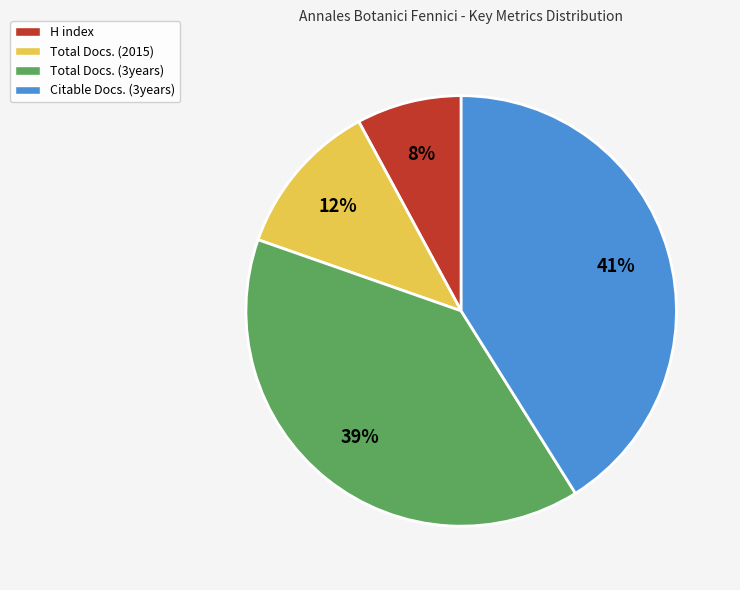

Does H index account for over 50% of the chart?

No